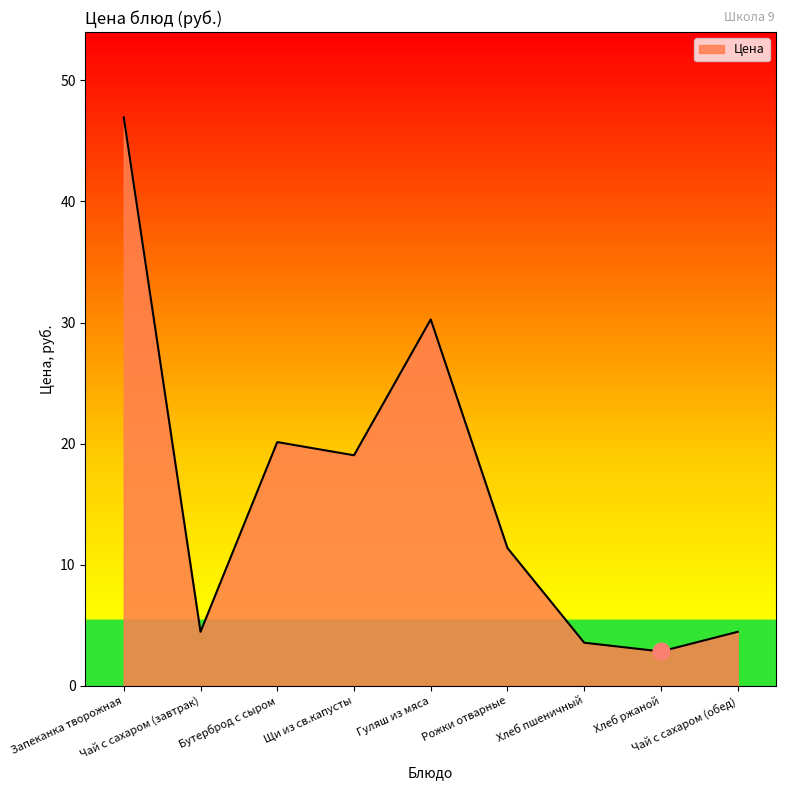

What is the change in value from Чай с сахаром (завтрак) to Рожки отварные?

+6.9